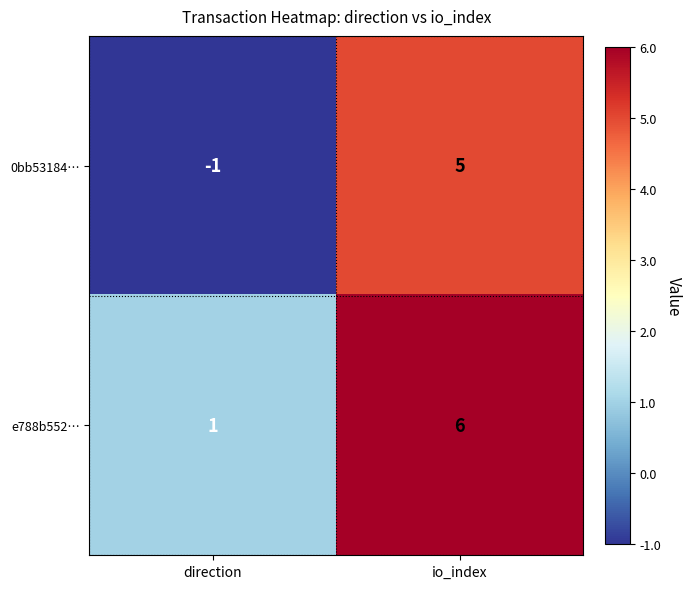

Which series changed the most between direction and io_index?

0bb53184…